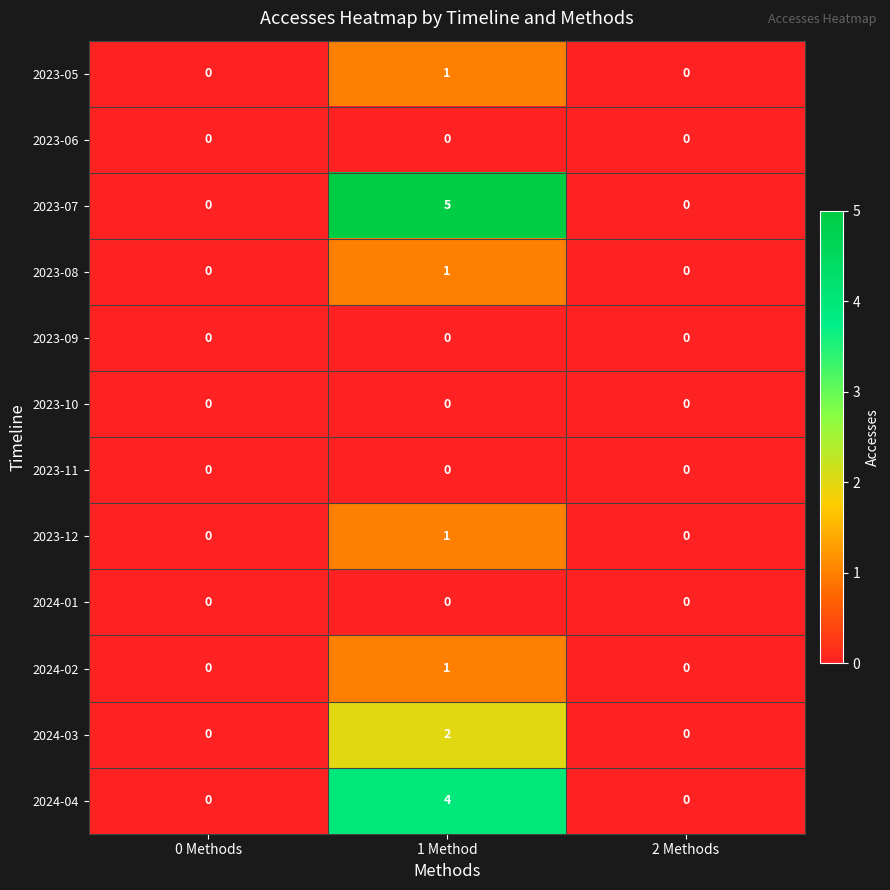

Which series has the widest spread of values?

2023-07